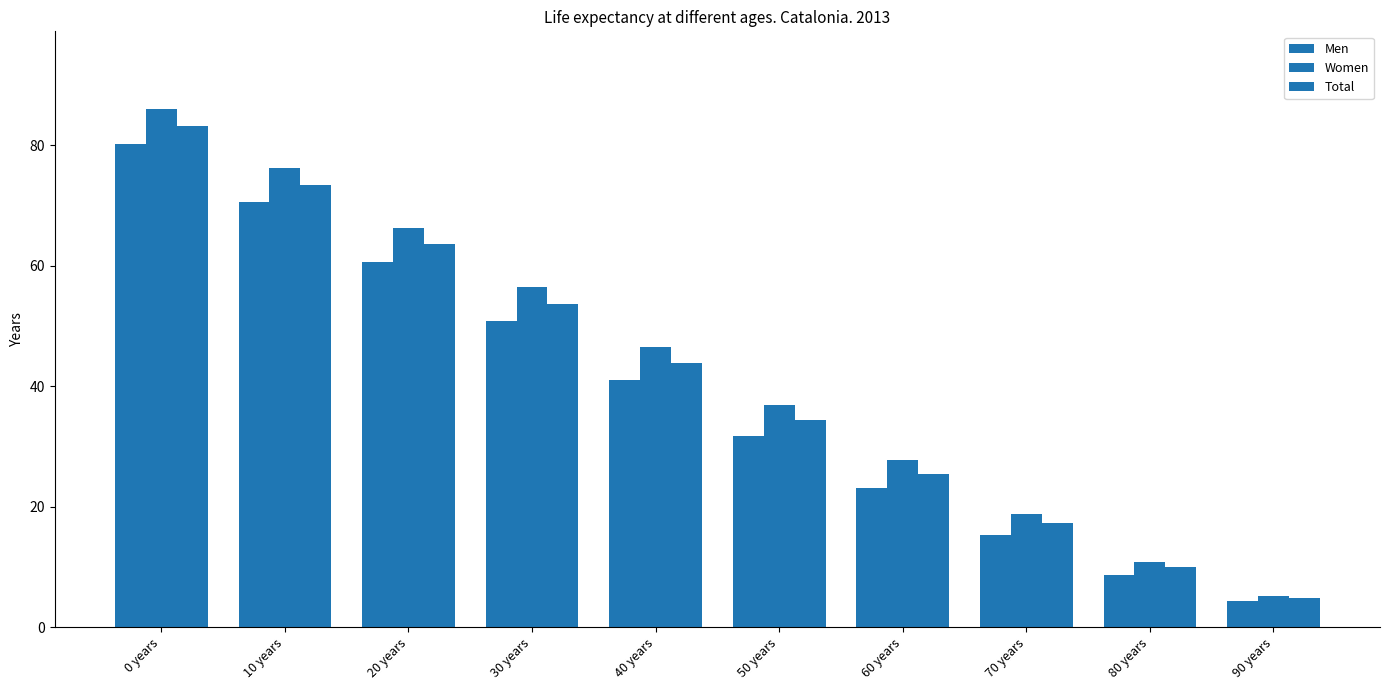

Does the chart contain stacked bars?

No